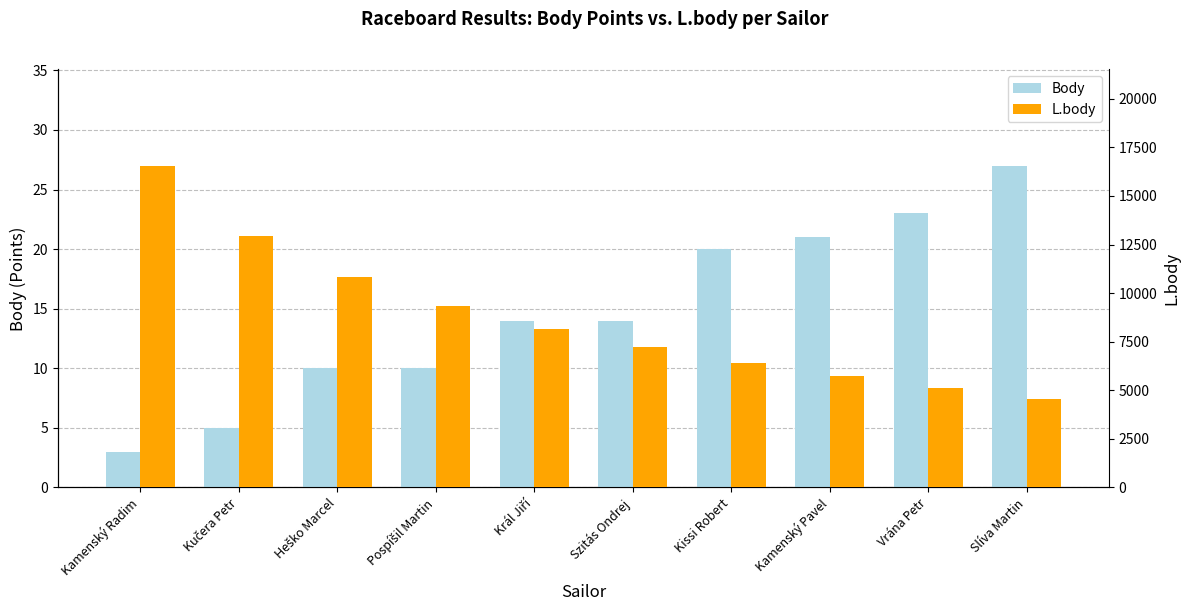

What position from the left is Heško Marcel?

3